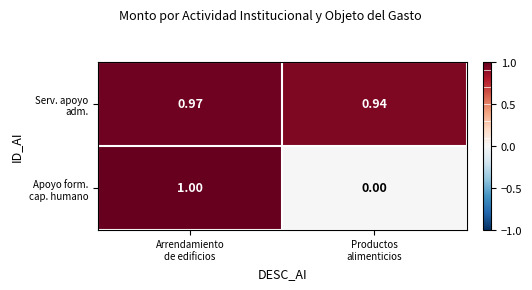

At which category is the sum across all series the highest?

Arrendamiento
de edificios